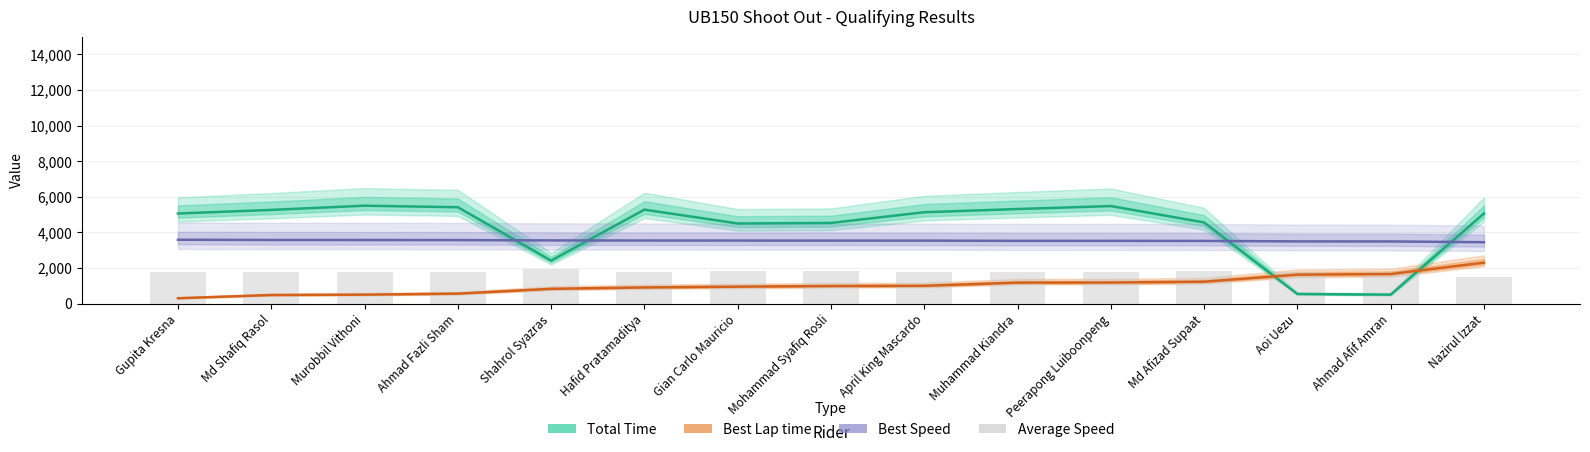

The chart shows a value of 2545.3 at Murobbil Vithoni. True or false?

False